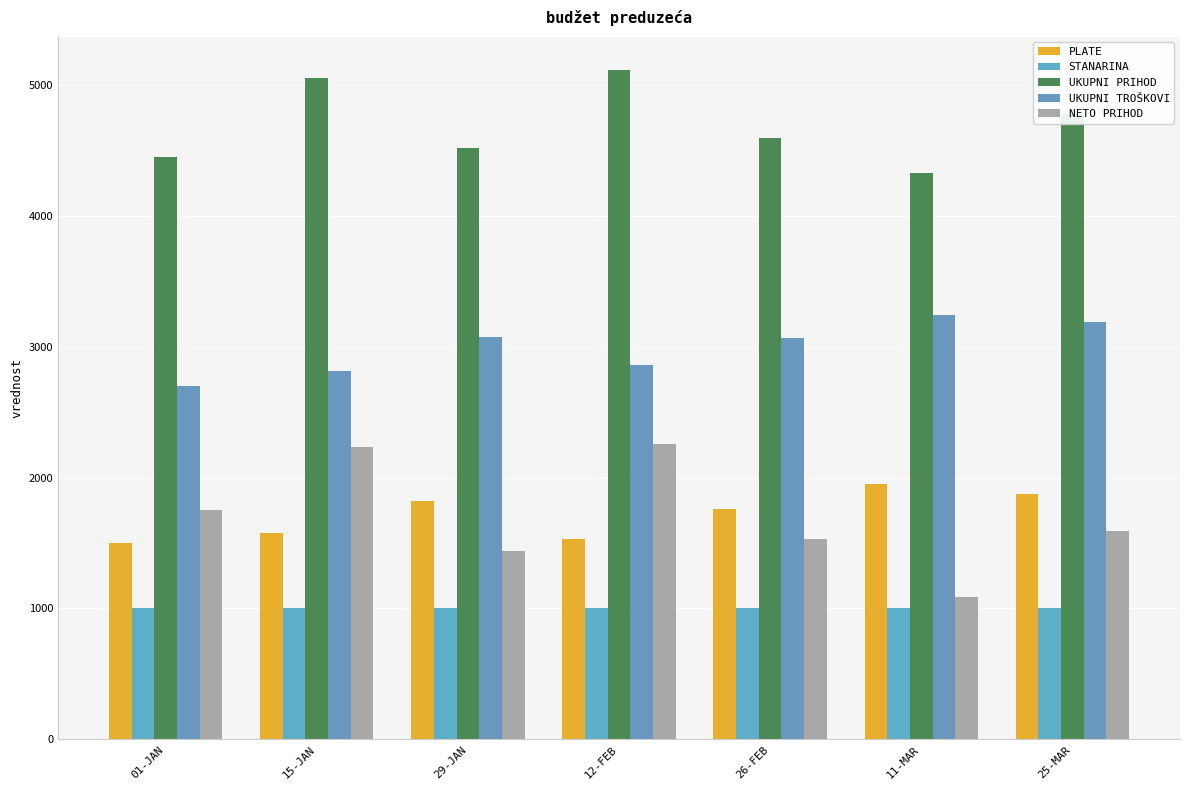

How many bars are there in each group?

5